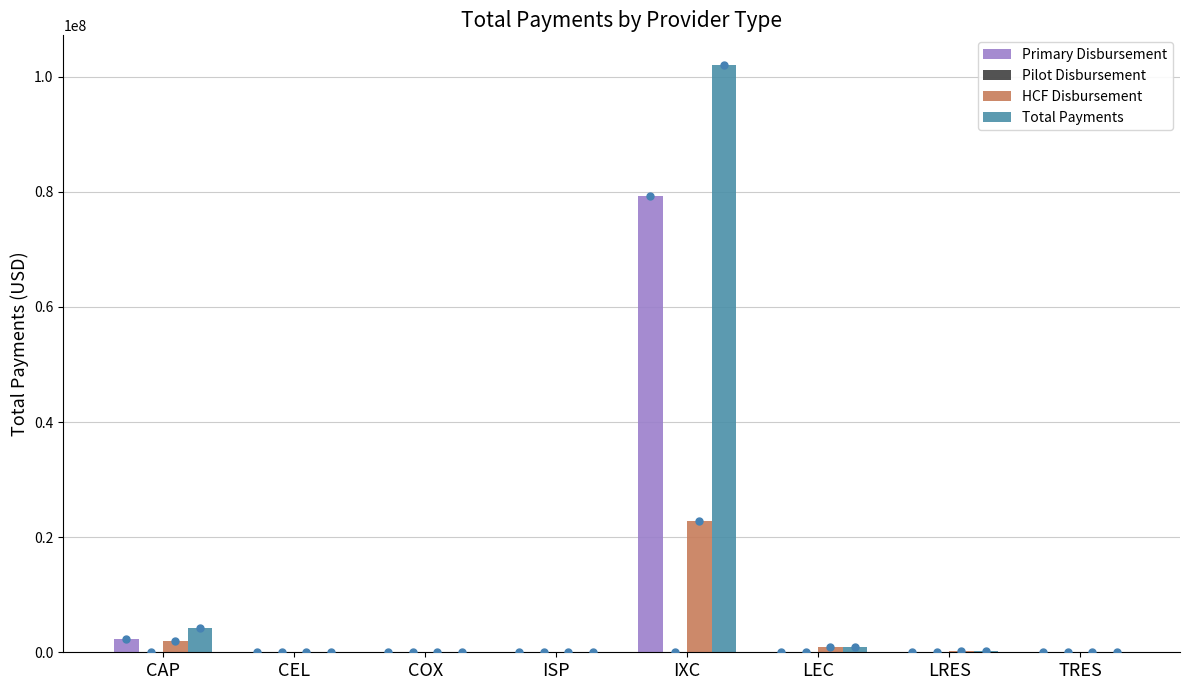

At which label is Primary Disbursement closest to 39600621?

CAP